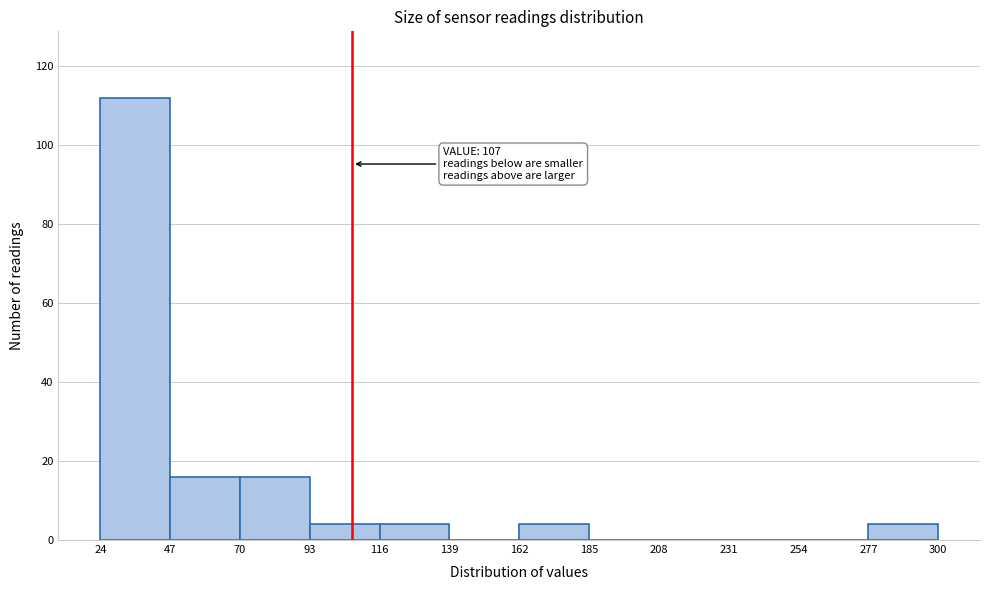

Over which range of the x-axis is the bar tallest?

24 to 47